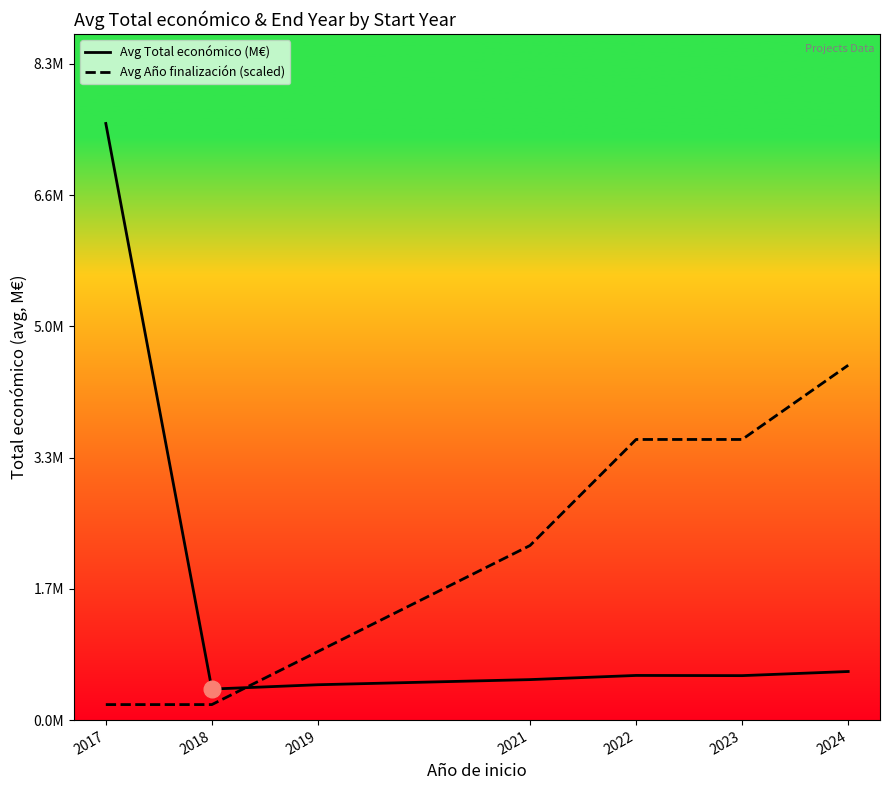

The value of Avg Total económico (M€) at 2023 is 0.2. True or false?

False